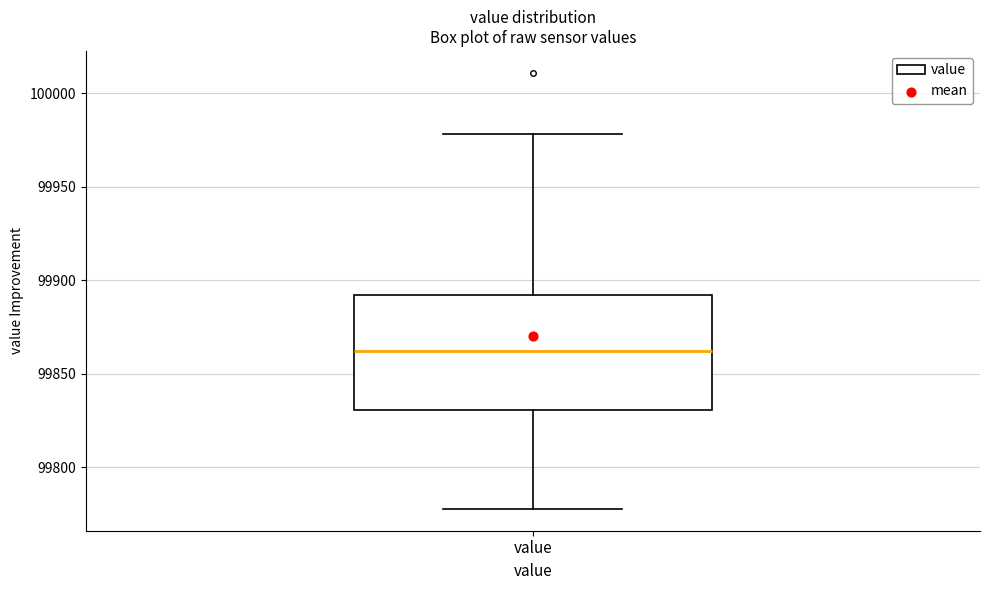

Transcribe this box plot: give where the median line is, the range the box spans, and where the two whiskers end, as read against the y-axis. The values are not printed on the chart, so give them approximately, as read against the axis.

median 99860, box 99830 to 99890, whiskers 99780 to 99980